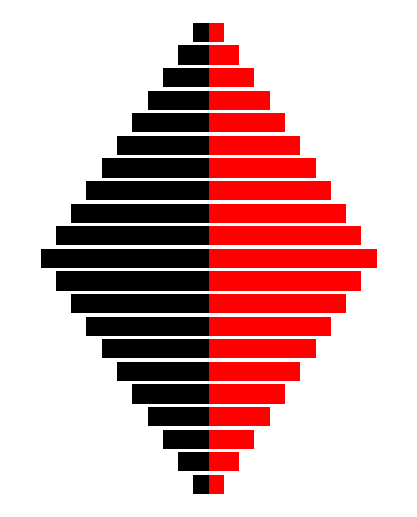

What is the highest value of the المهام (أسود) series?

-1